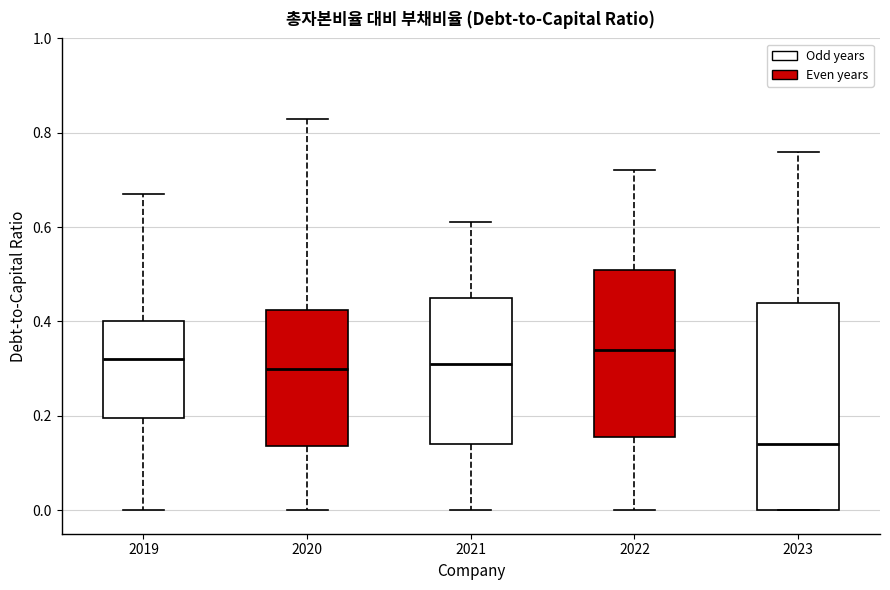

Which box is the tallest, from its lower edge to its upper edge?

2023